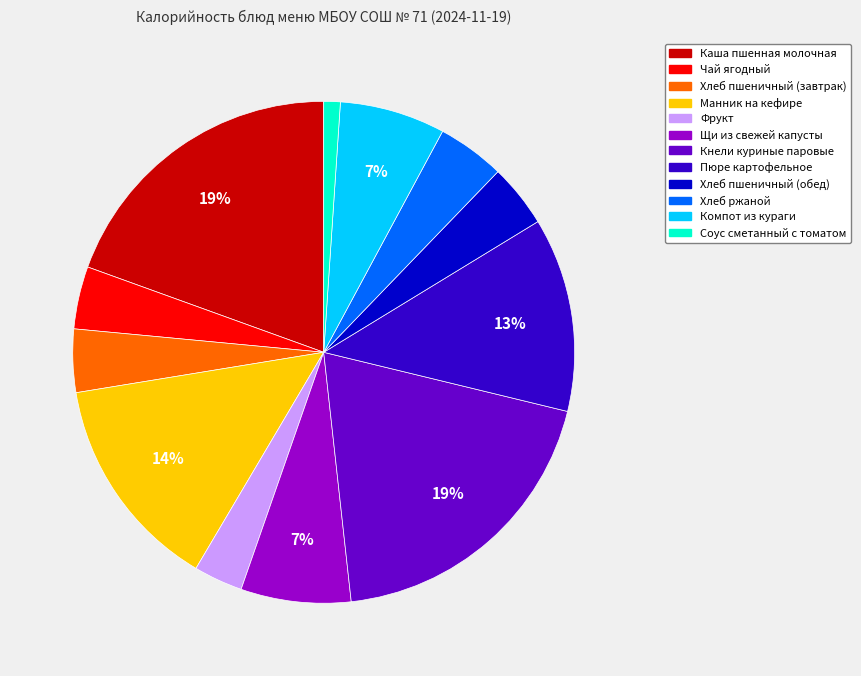

What is the smallest slice in the pie chart?

Соус сметанный с томатом